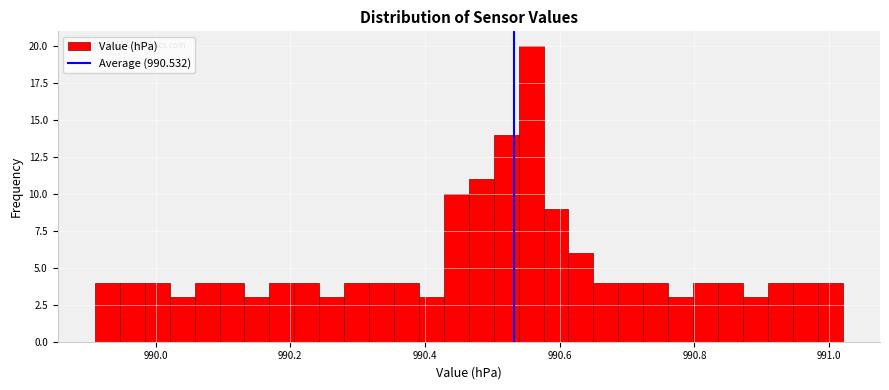

Around what value on the x-axis is the tallest bar? Give the approximate position of its centre, as read against the axis.

990.56